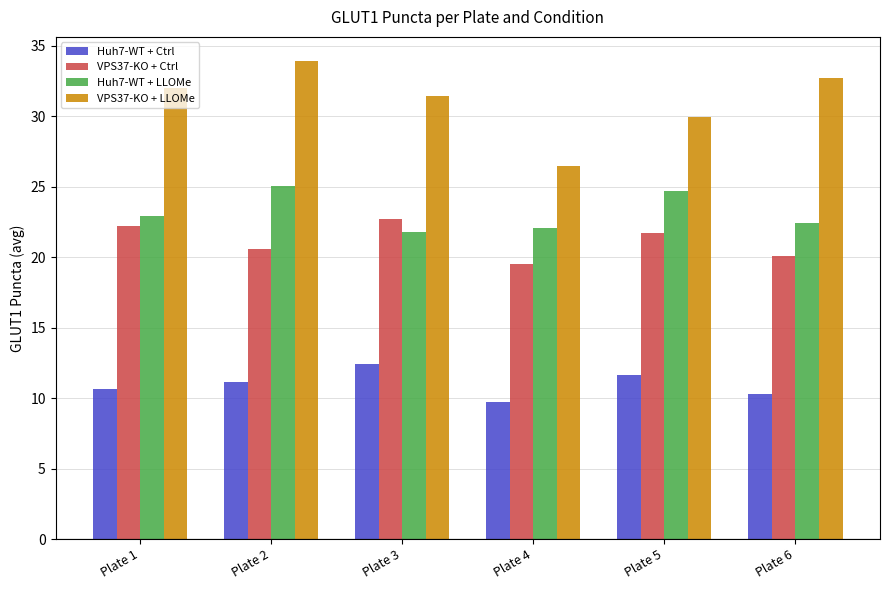

How many values in the Huh7-WT + Ctrl series are below 11?

3